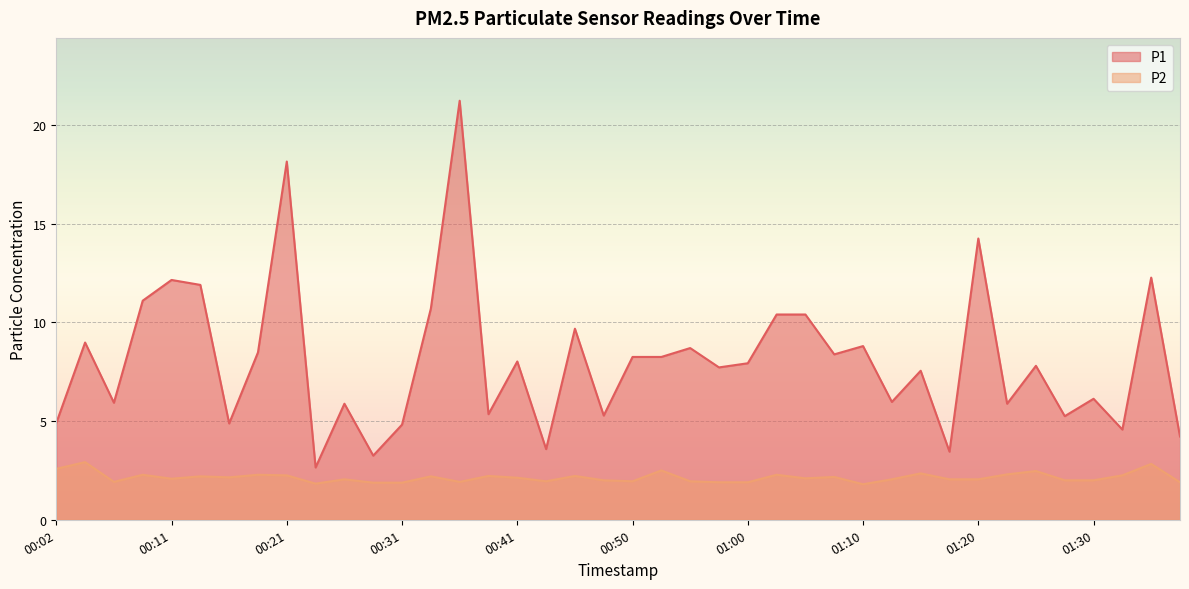

What is the lowest value of the P1 series?

2.6